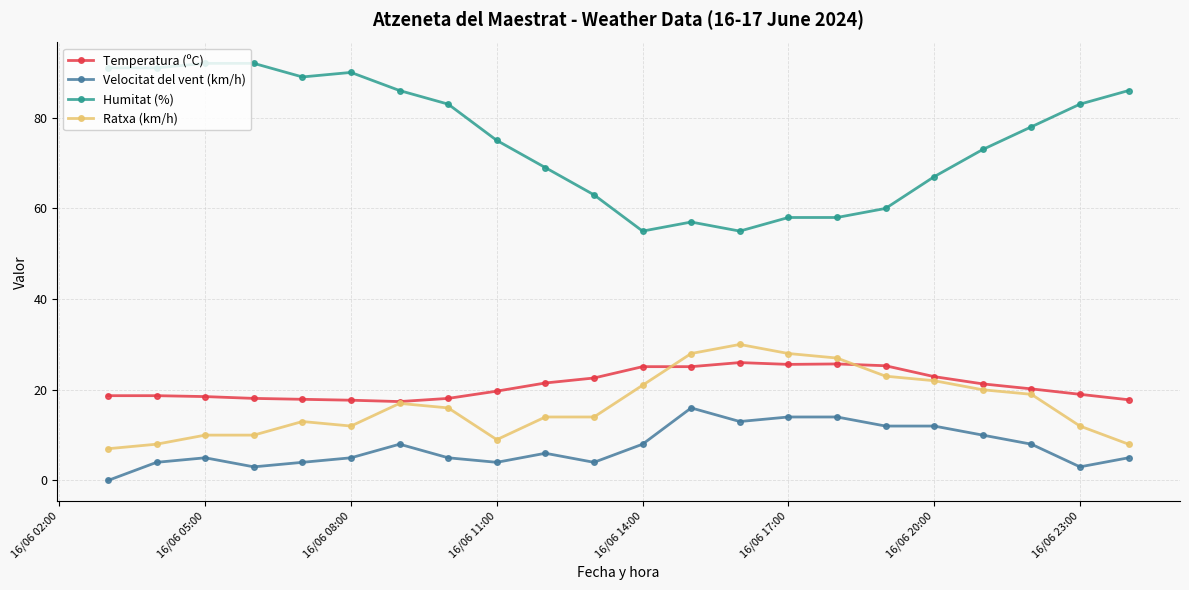

Which series has the largest range (max minus min)?

Humitat (%)